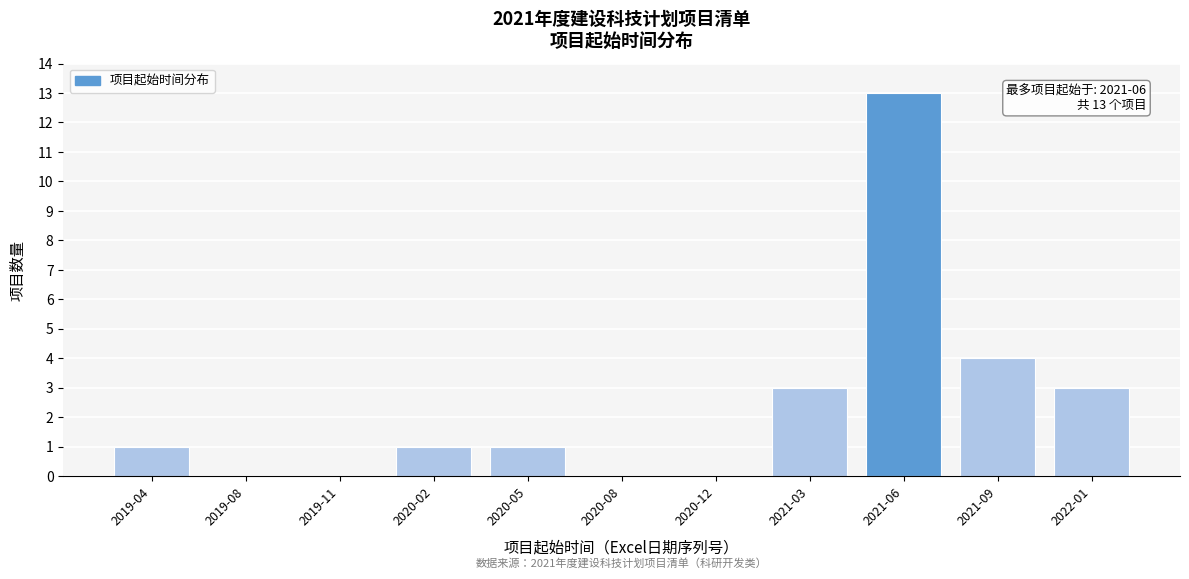

Reading right to left, extract all data points from this chart.

2022-01=3	2021-09=4	2021-06=13	2021-03=3	2020-12=0	2020-08=0	2020-05=1	2020-02=1	2019-11=0	2019-08=0	2019-04=1